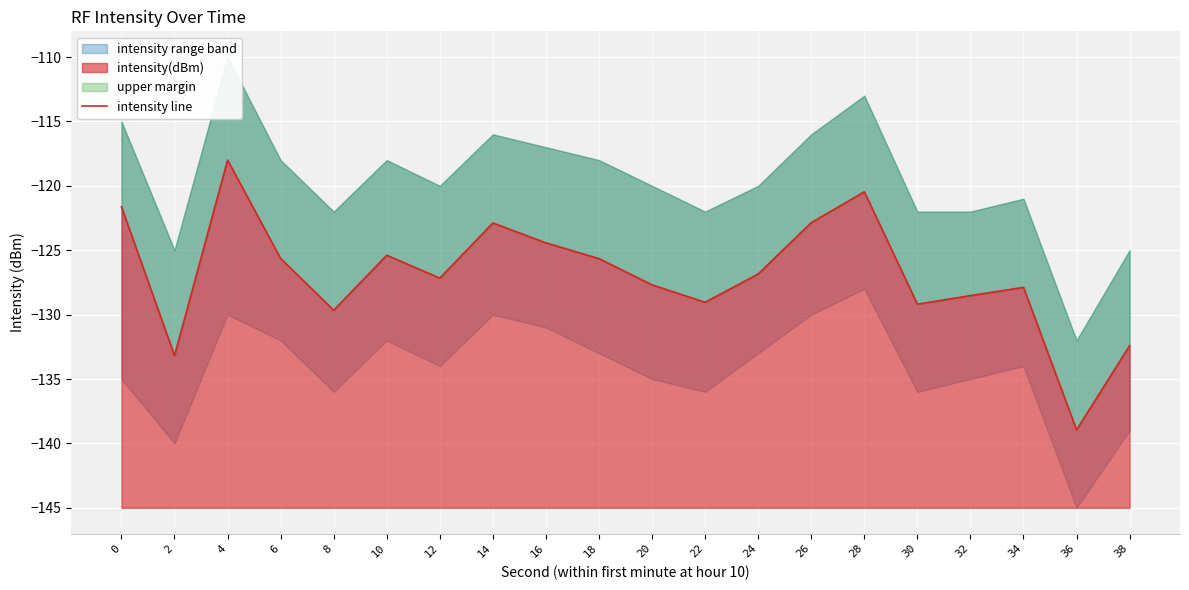

Is it true that intensity(dBm) equals -122.9 at 14?

True